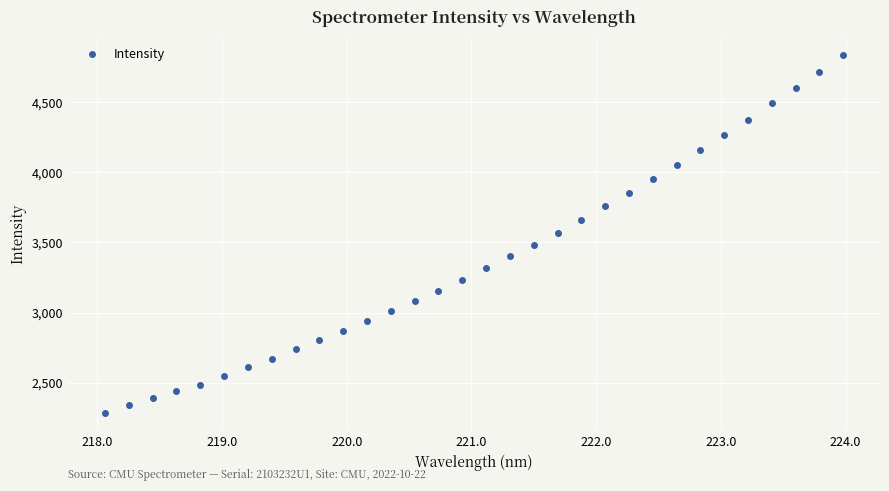

What is the difference between the maximum and minimum values?

2550.7